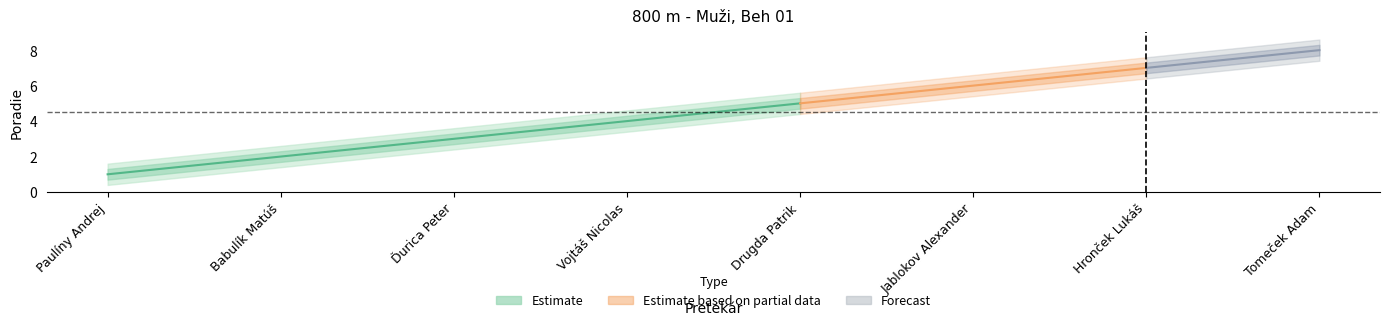

Reading left to right, transcribe all the data shown in this chart.

Poradie: Paulíny Andrej=1.0	Babulík Matúš=2.0	Ďurica Peter=3.0	Vojtáš Nicolas=4.0	Drugda Patrik=5.0	Jablokov Alexander=6.0	Hronček Lukáš=7.0	Tomeček Adam=8.0
Poradie_upper1: Paulíny Andrej=1.3	Babulík Matúš=2.3	Ďurica Peter=3.3	Vojtáš Nicolas=4.3	Drugda Patrik=5.3	Jablokov Alexander=6.3	Hronček Lukáš=7.3	Tomeček Adam=8.3
Poradie_lower1: Paulíny Andrej=0.7	Babulík Matúš=1.7	Ďurica Peter=2.7	Vojtáš Nicolas=3.7	Drugda Patrik=4.7	Jablokov Alexander=5.7	Hronček Lukáš=6.7	Tomeček Adam=7.7
Poradie_upper2: Paulíny Andrej=1.6	Babulík Matúš=2.6	Ďurica Peter=3.6	Vojtáš Nicolas=4.6	Drugda Patrik=5.6	Jablokov Alexander=6.6	Hronček Lukáš=7.6	Tomeček Adam=8.6
Poradie_lower2: Paulíny Andrej=0.4	Babulík Matúš=1.4	Ďurica Peter=2.4	Vojtáš Nicolas=3.4	Drugda Patrik=4.4	Jablokov Alexander=5.4	Hronček Lukáš=6.4	Tomeček Adam=7.4